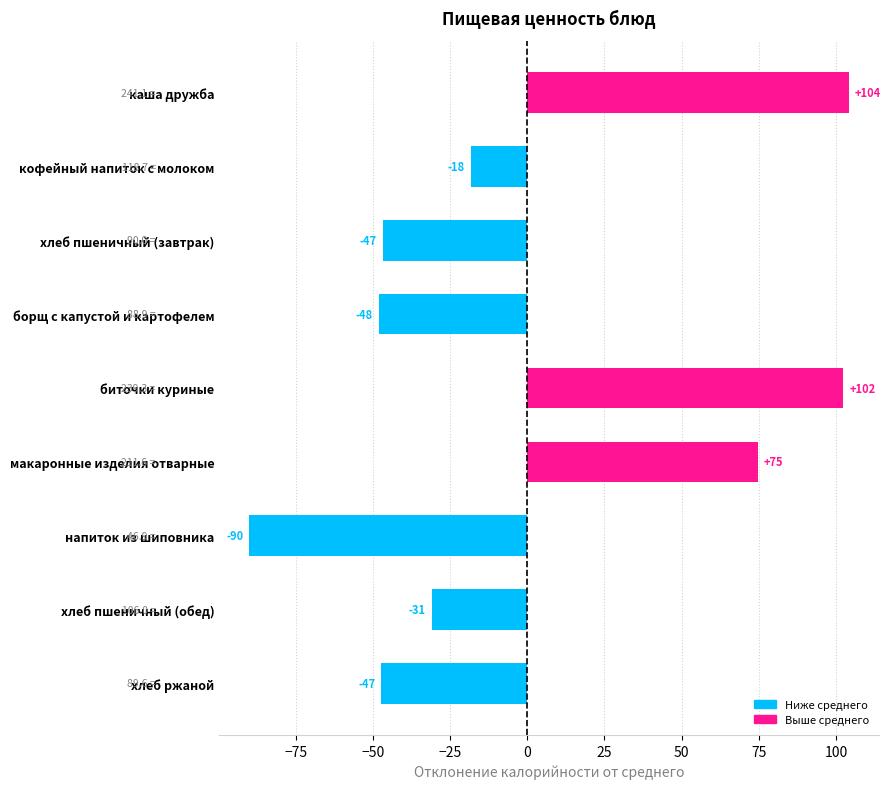

Between каша дружба and хлеб пшеничный (обед), which is larger?

каша дружба